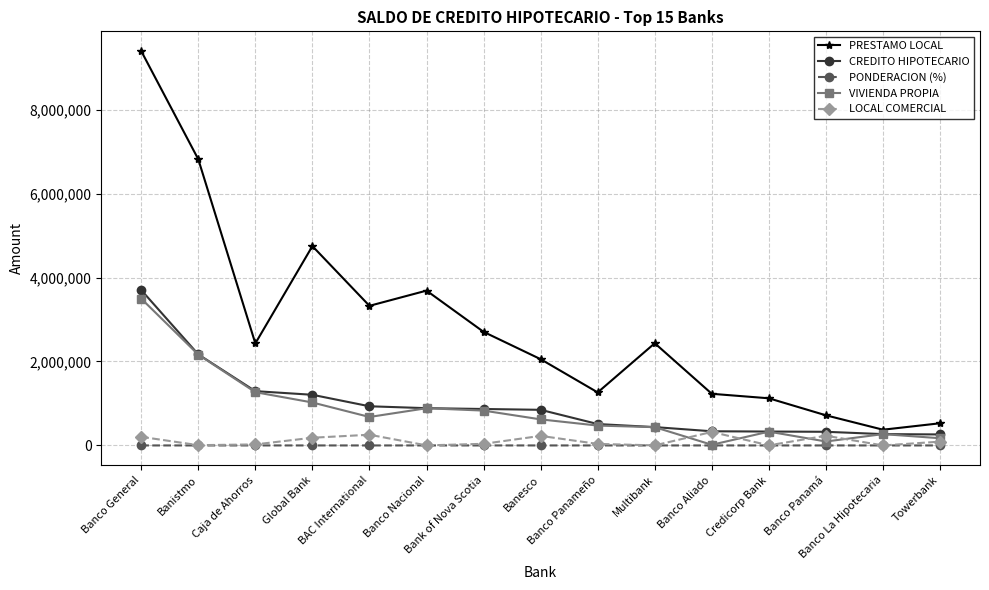

Is it true that VIVIENDA PROPIA equals 1447167.2 at Banco Nacional?

False